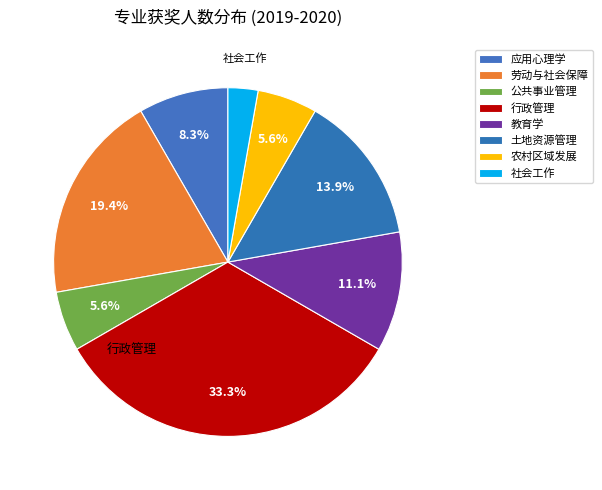

What is the change in value from 应用心理学 to 农村区域发展?

-1